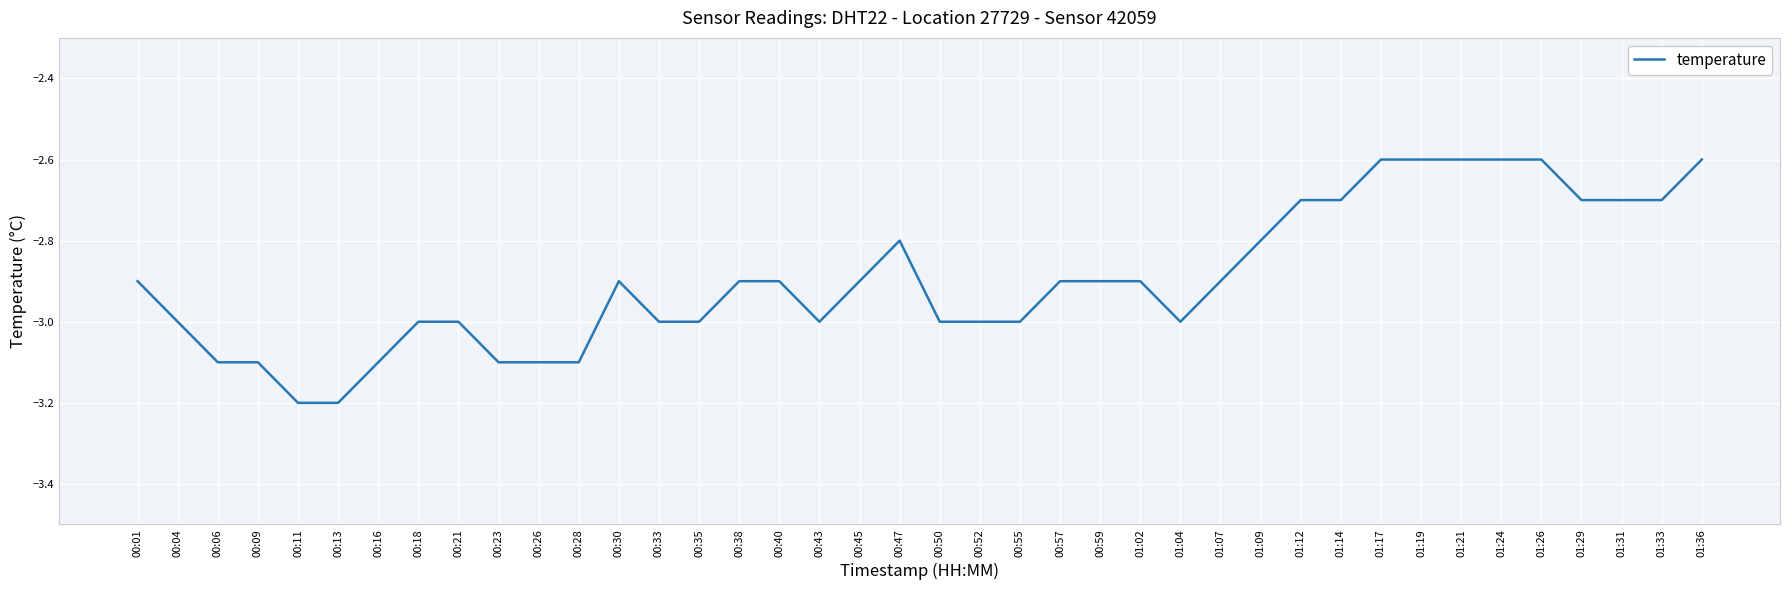

How many distinct data groups are displayed?

1